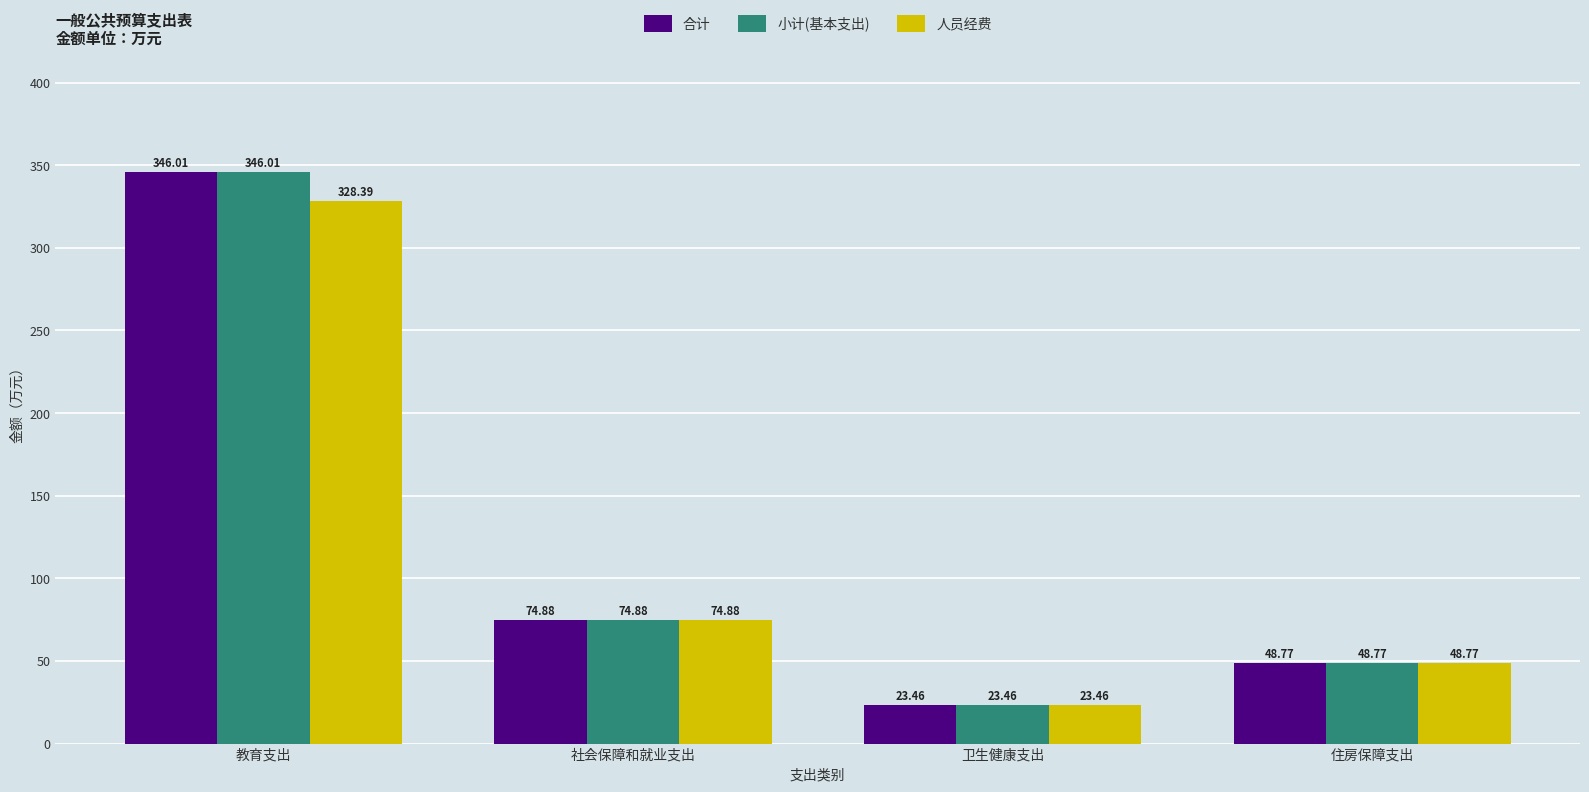

How many bars are there in each group?

3